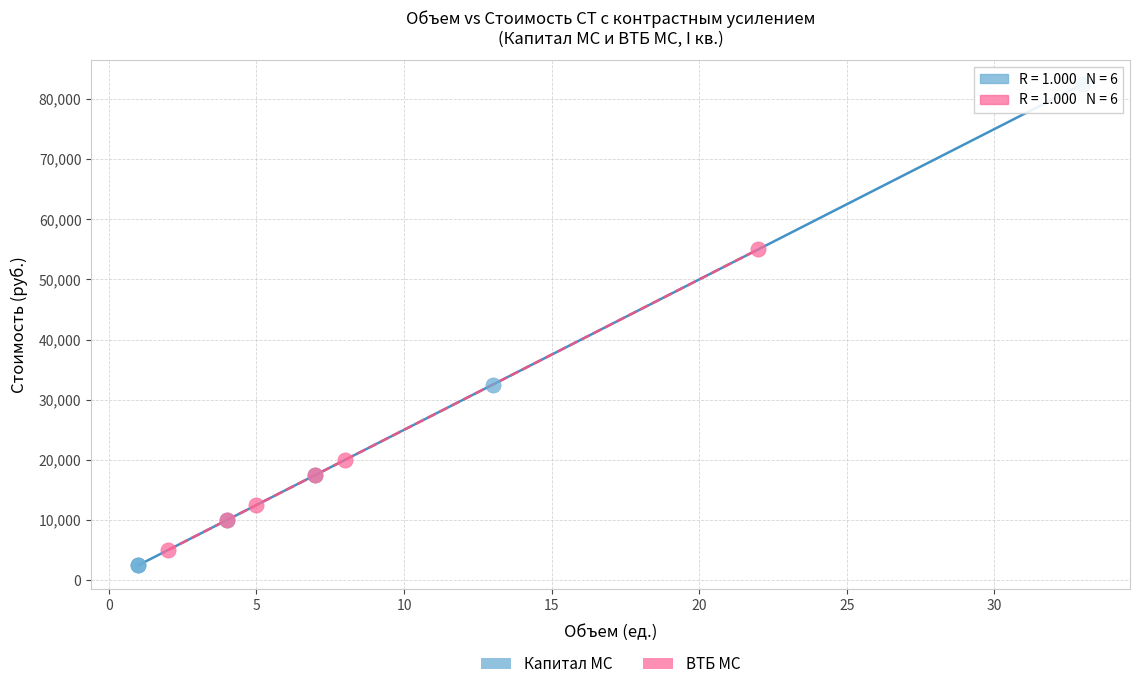

What are all the series names shown in the legend?

Капитал МС, ВТБ МС